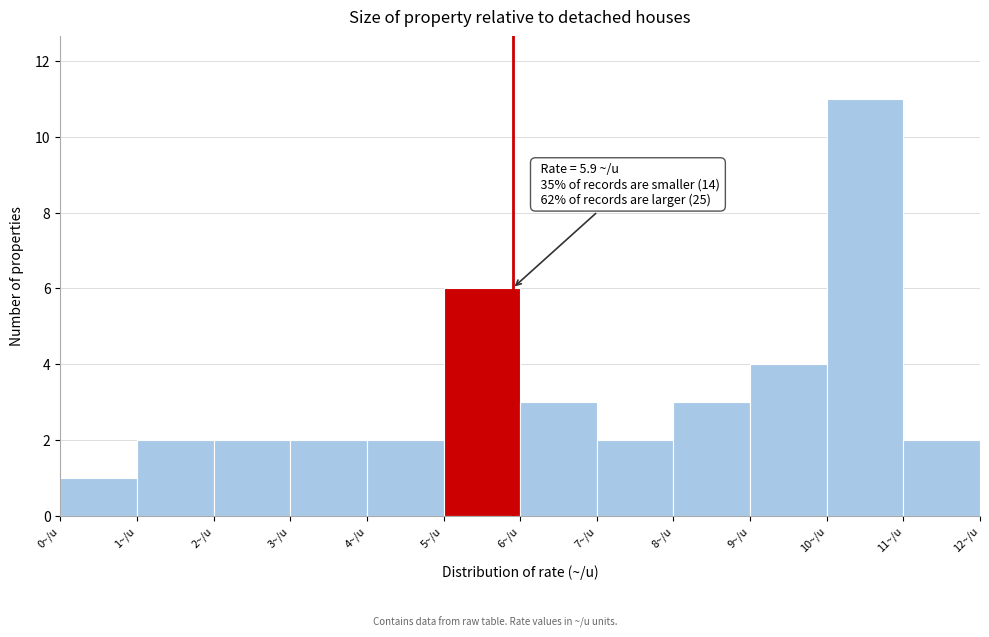

Over which range of the x-axis is the bar tallest?

10 to 11